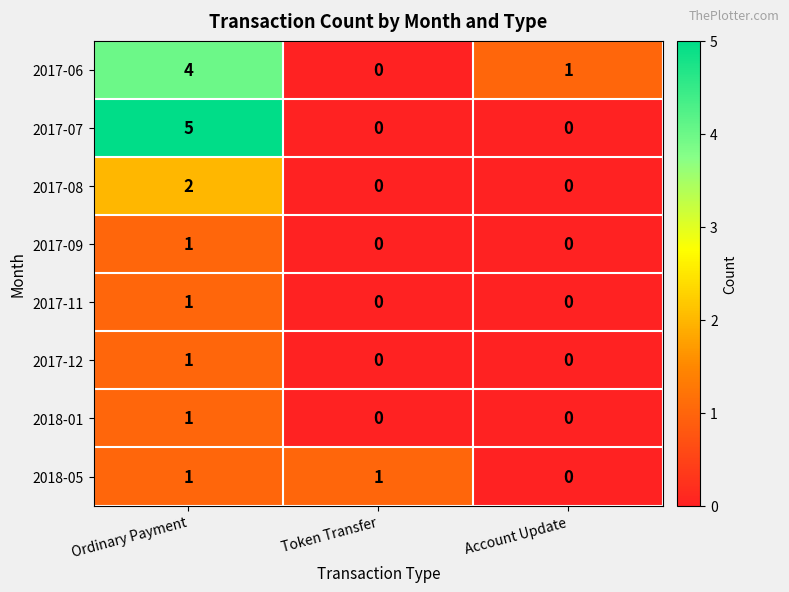

True or false: 2017-07 has a value of 2 at Ordinary Payment.

False